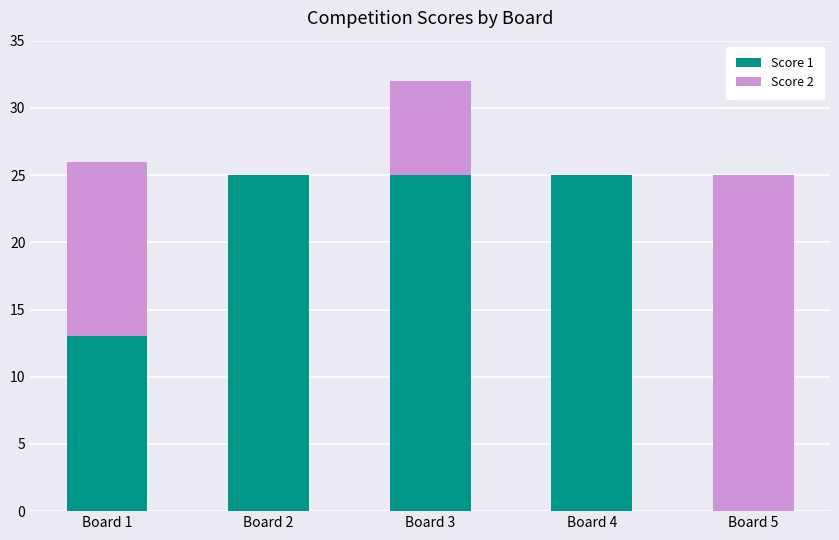

Where is Score 1 nearest to the value 12?

Board 1